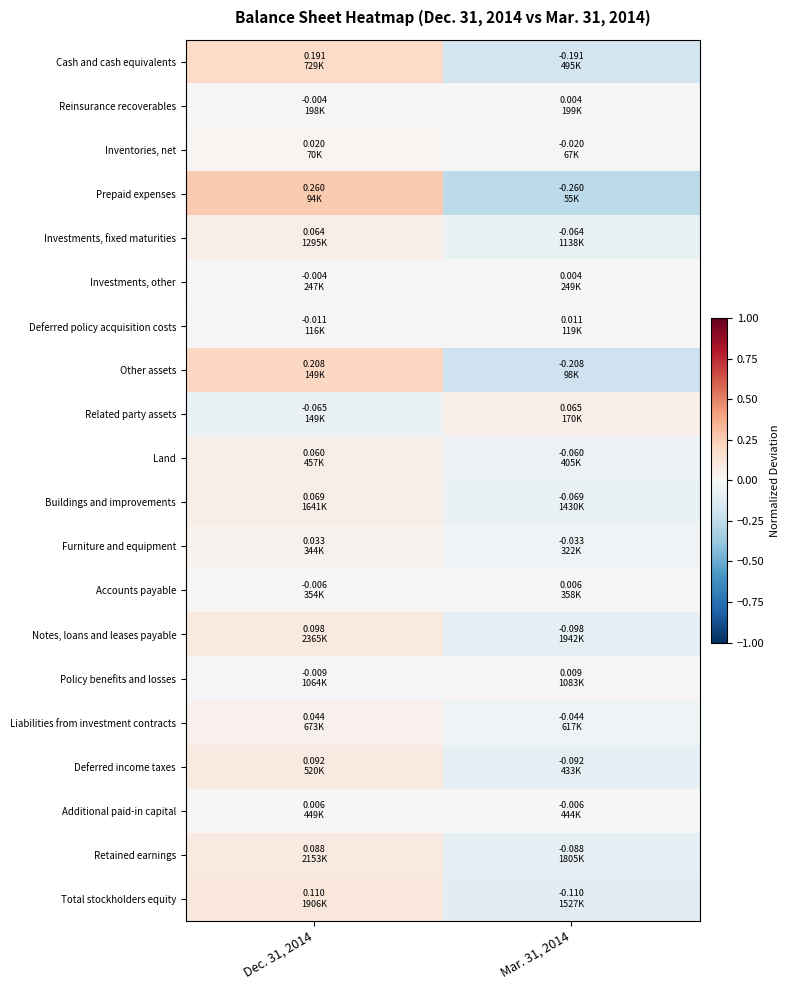

Between Dec. 31, 2014 and Mar. 31, 2014, which series saw the biggest shift?

Prepaid expenses